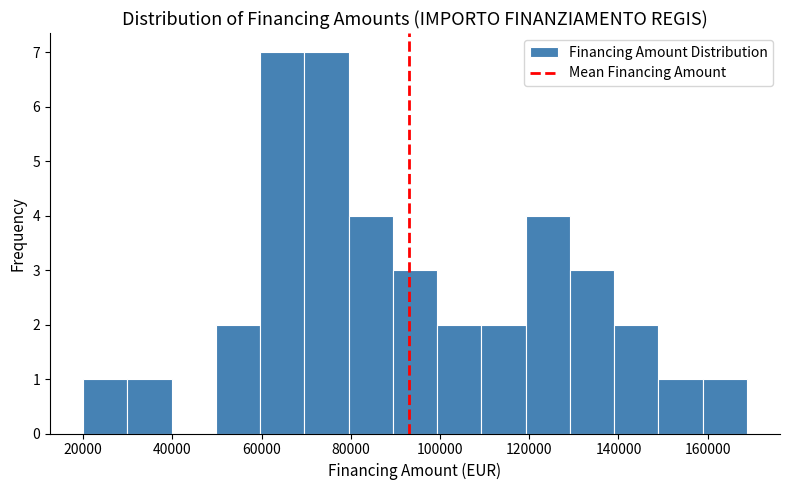

How tall is the bar that spans 100000 to 110000 on the x-axis? Neither the bar edges nor the heights are printed on the chart, so give them approximately, as read against the axes.

2